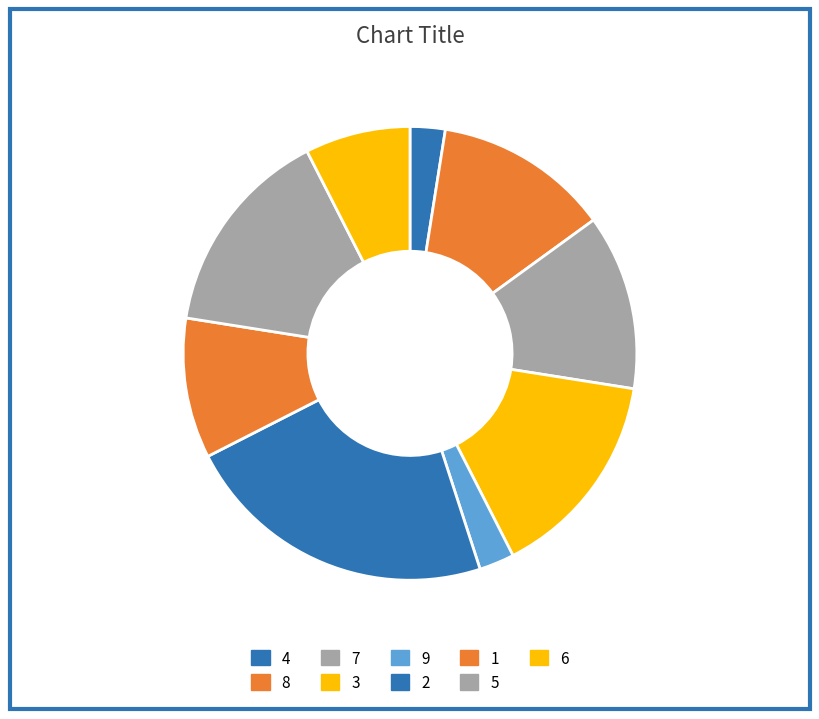

The 2 slice represents 10% of the pie. True or false?

False